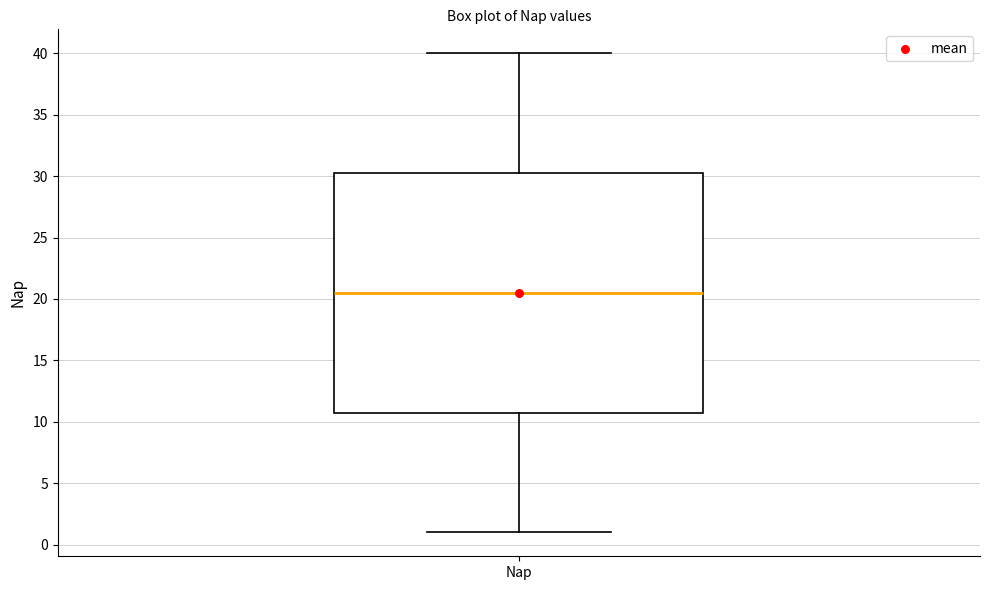

Where is the upper edge of the box for Nap on the y-axis? The values are not printed on the chart, so give them approximately, as read against the axis.

30.5